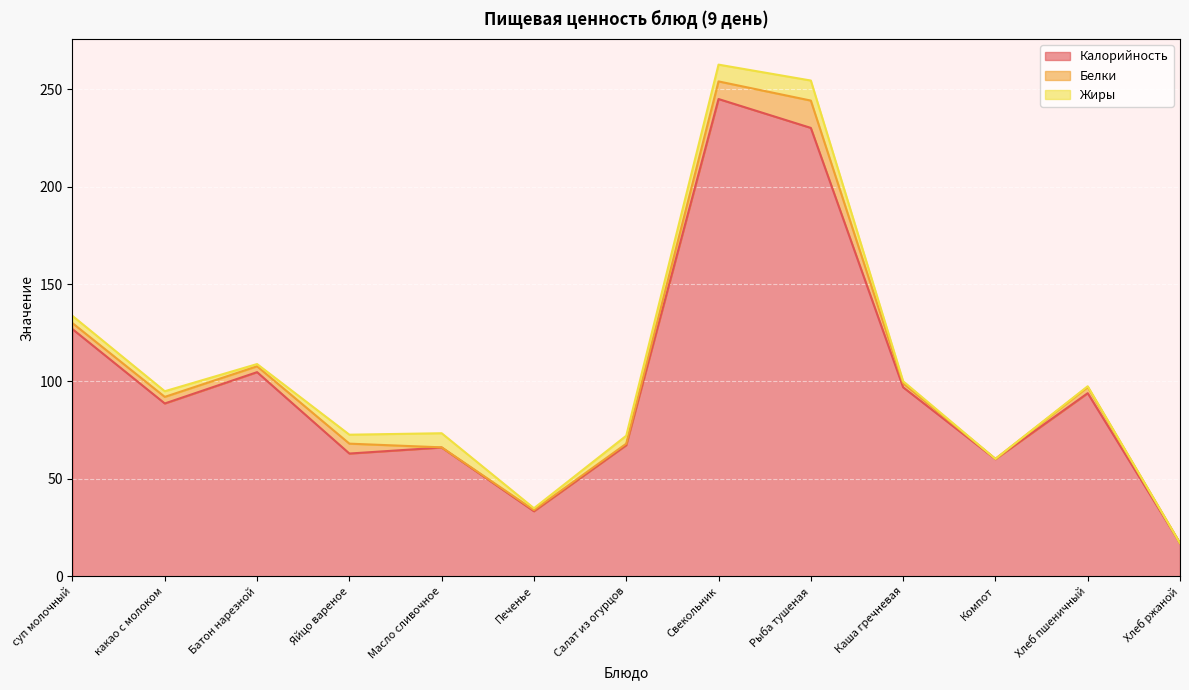

What are all the series names shown in the legend?

Калорийность, Белки, Жиры